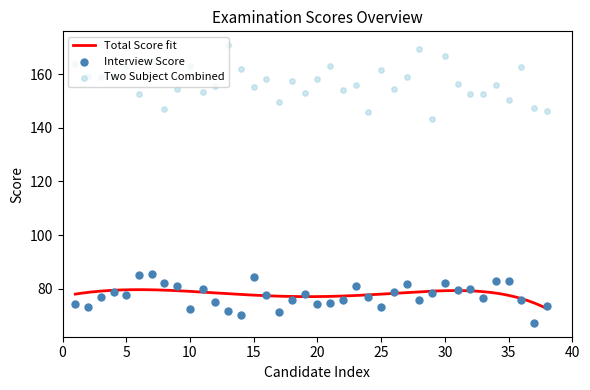

What is the lowest value of the Total Score fit series?

72.5